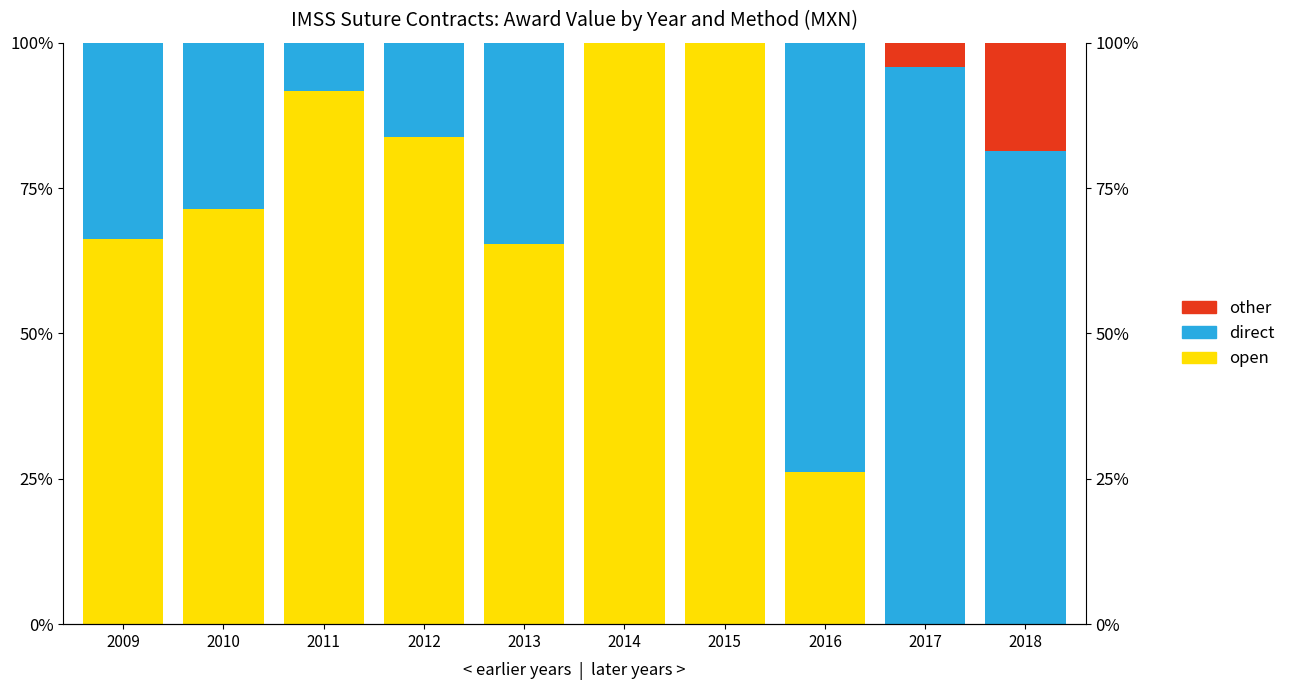

List the series in order of their peak value, highest first.

open, direct, other